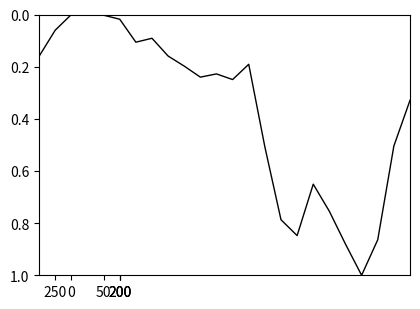

What is the maximum value shown in the chart?

1.0